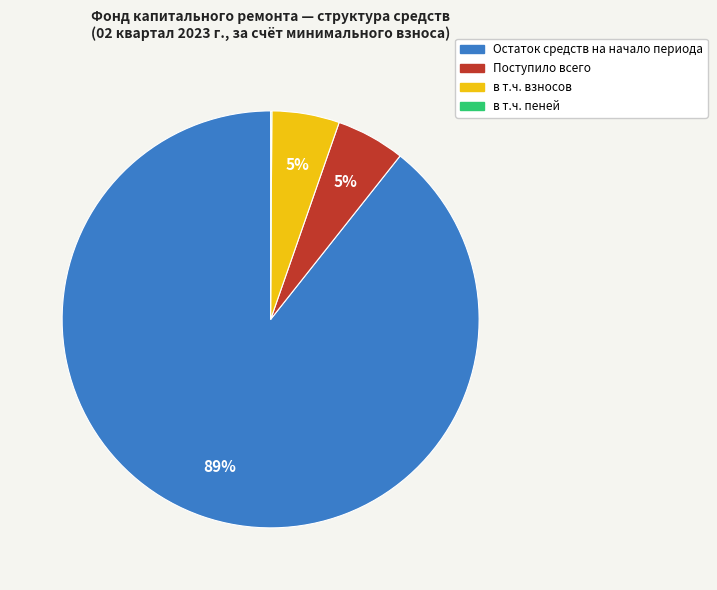

What is the largest slice in the pie chart?

Остаток средств на начало периода